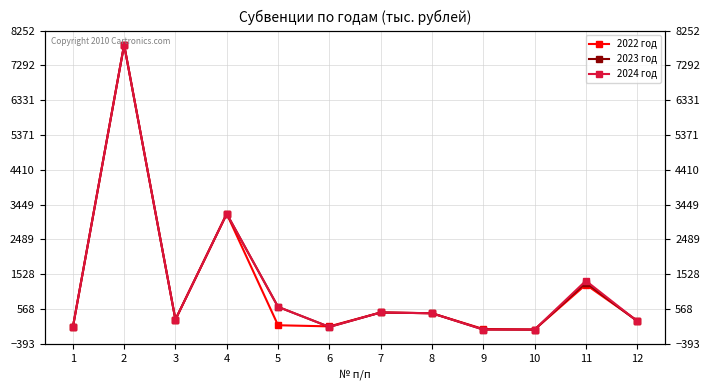

What is the difference between the second highest and minimum values in the 2023 год series?

3195.0